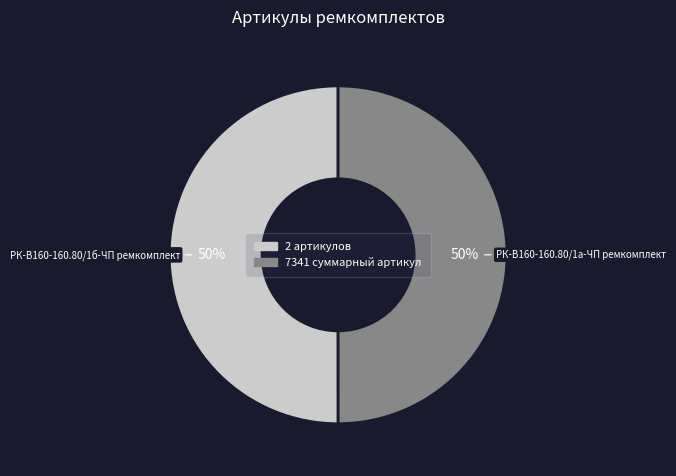

How many slices are in this pie chart?

2